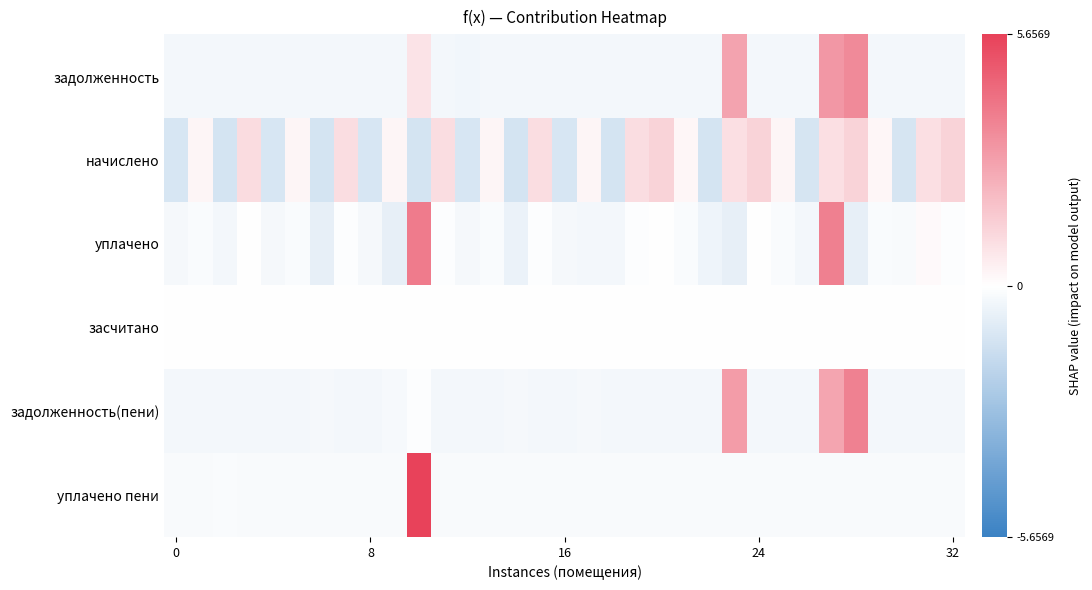

What is the maximum value shown in the chart?

5.7